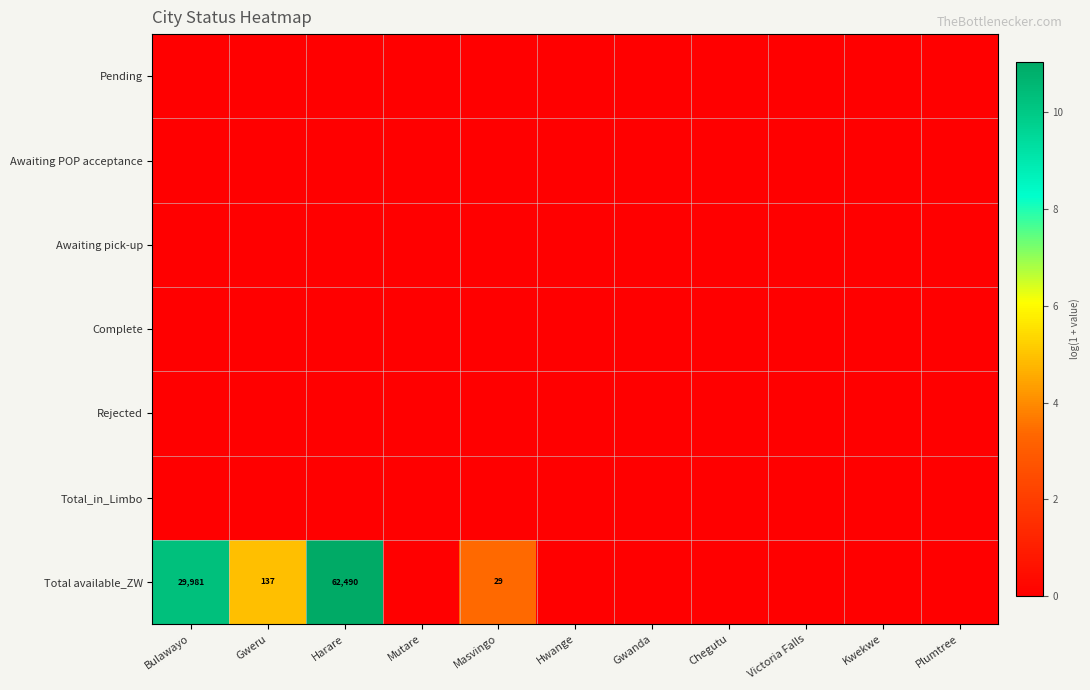

Which category has the lowest value in the Rejected series?

Bulawayo